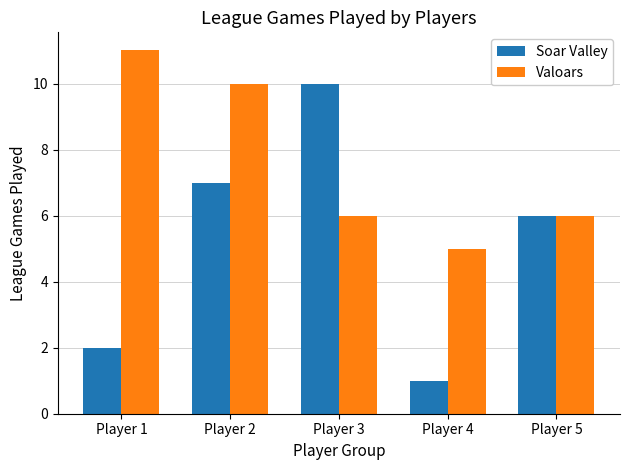

Which series changed the most between Player 1 and Player 4?

Valoars